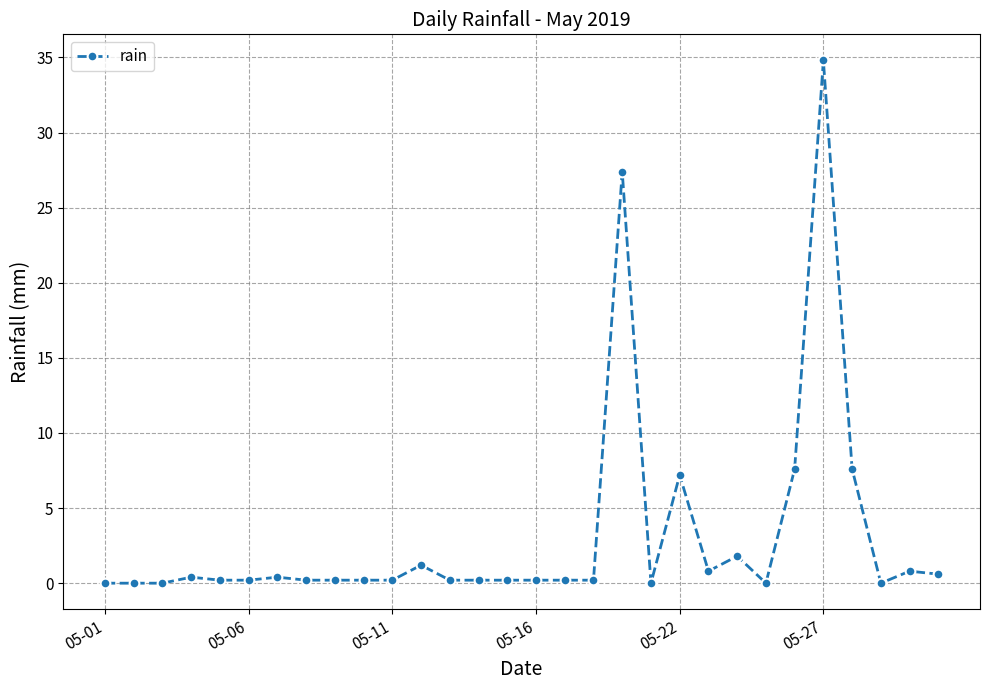

True or false: the data has more than 2 interior local peaks.

True